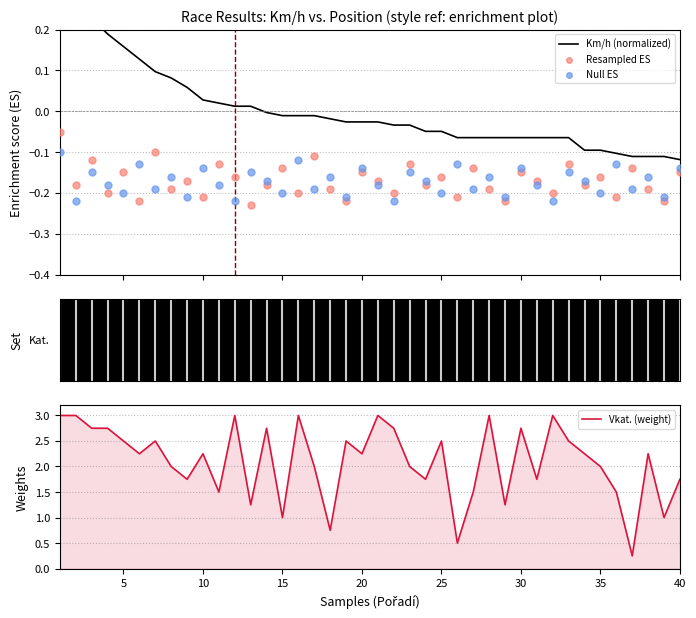

Which series has the largest total across all categories?

Vkat. (weight)